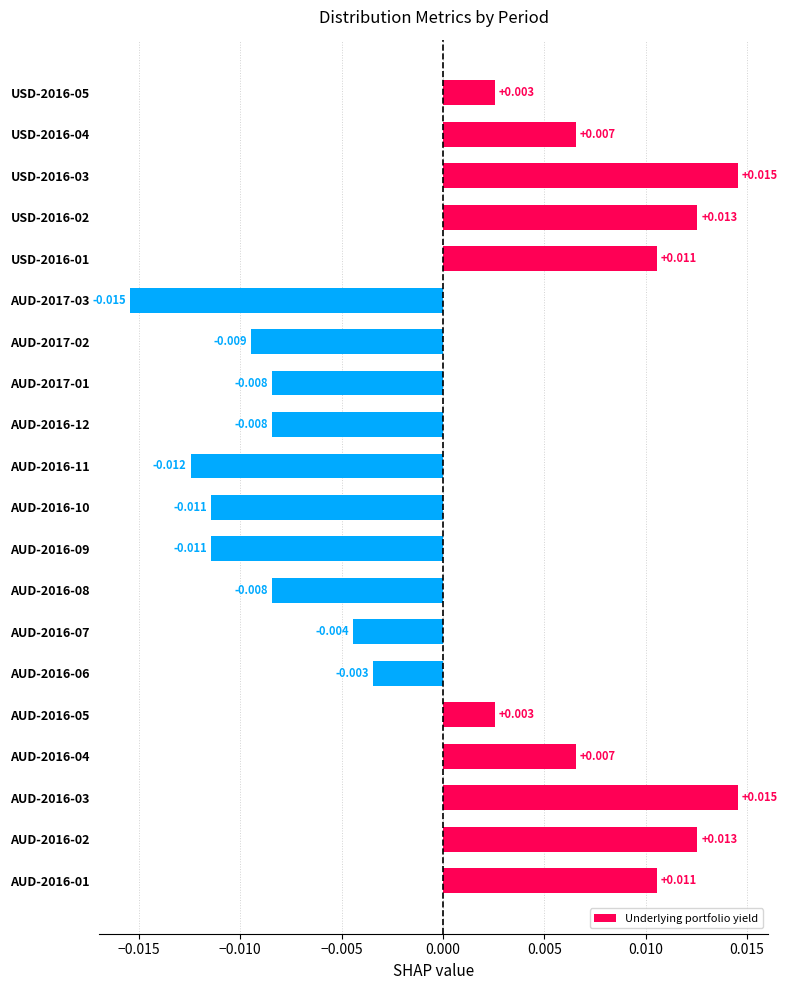

How many series are shown in this chart?

1